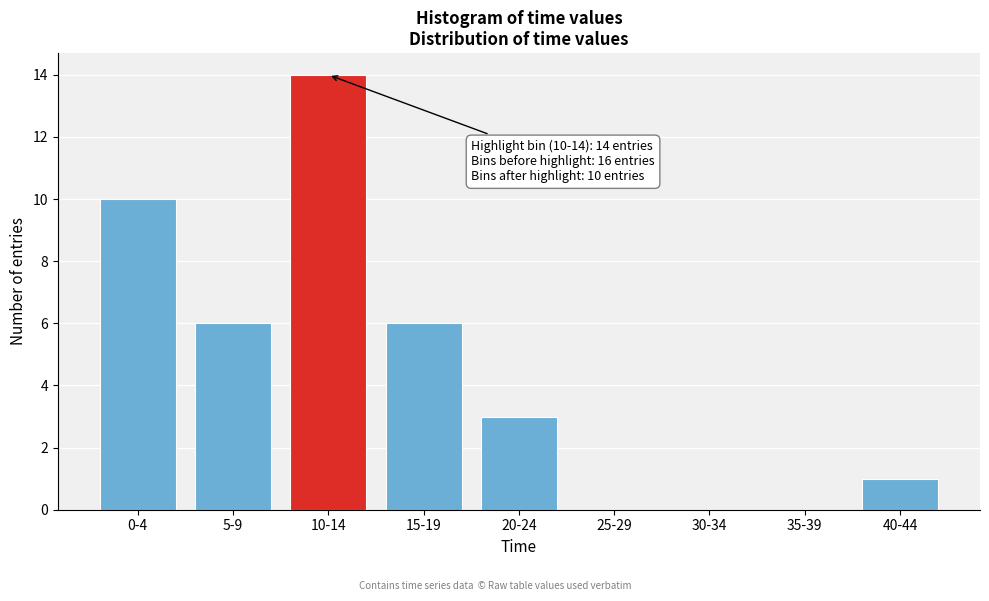

Reading right to left, what are all the values shown in this chart?

40-44=1	35-39=0	30-34=0	25-29=0	20-24=3	15-19=6	10-14=14	5-9=6	0-4=10